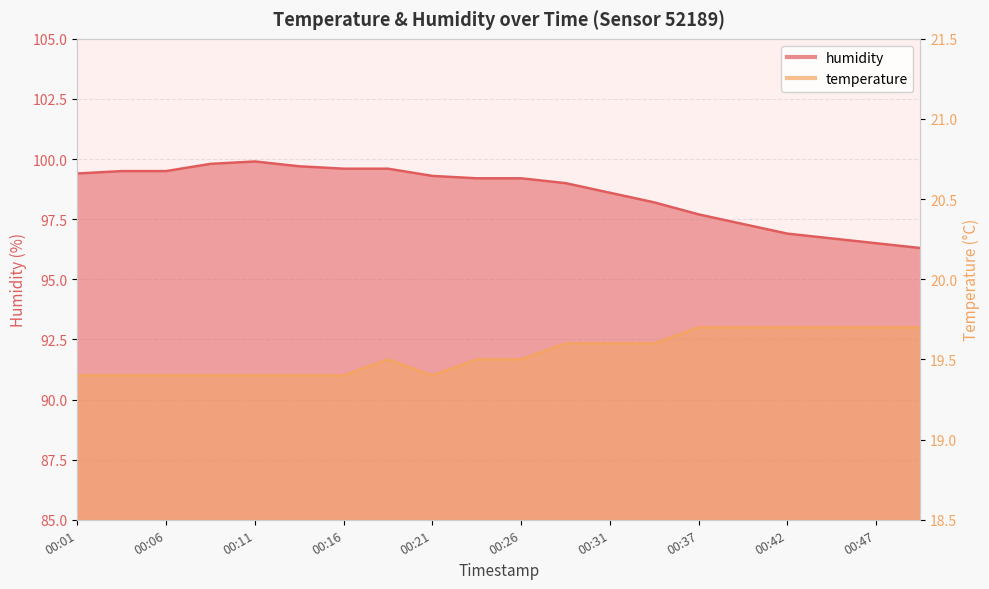

Which series has the largest total across all categories?

humidity